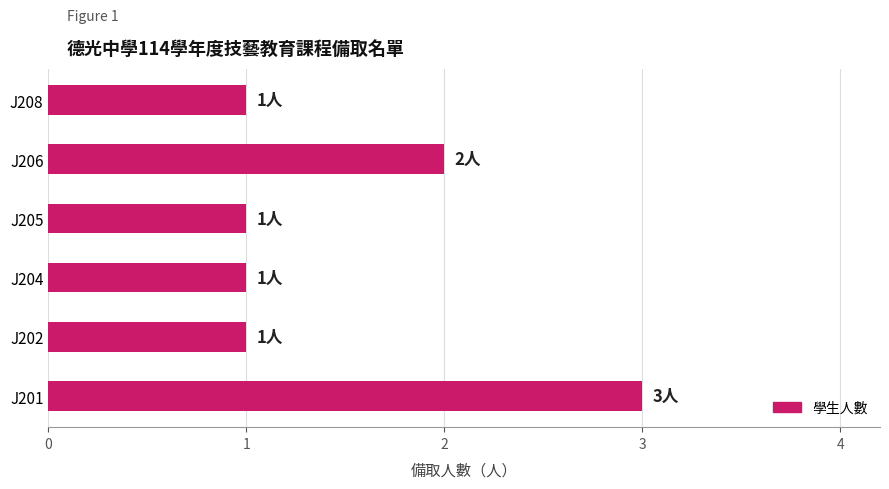

What is the sum of all values?

9